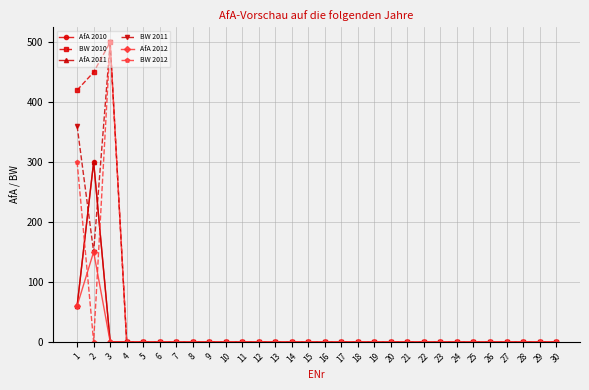

Is this an area chart (filled region under the line)?

No